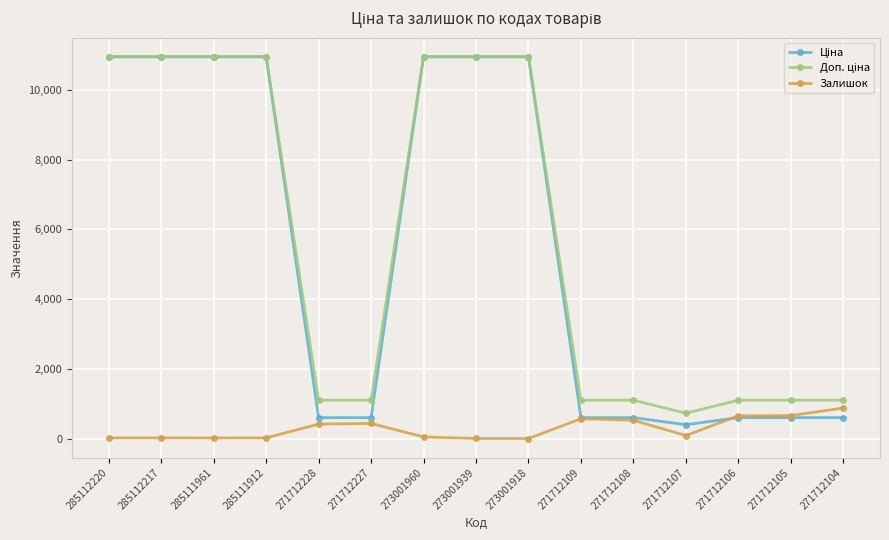

What is the total value across all series at 271712107?

1207.0